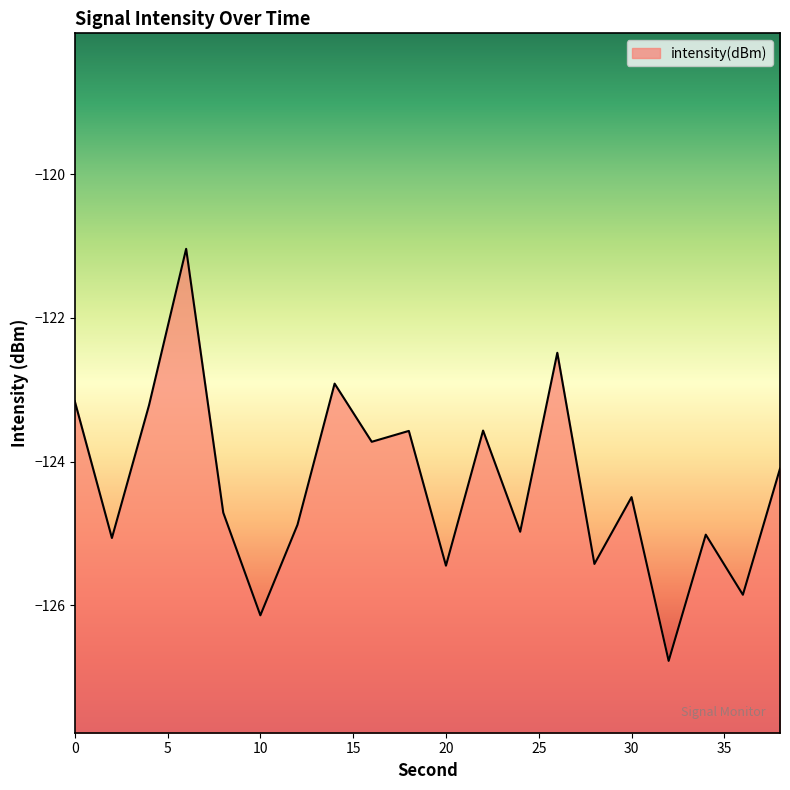

How many interior local peaks (higher than both neighbors) does the data have?

7